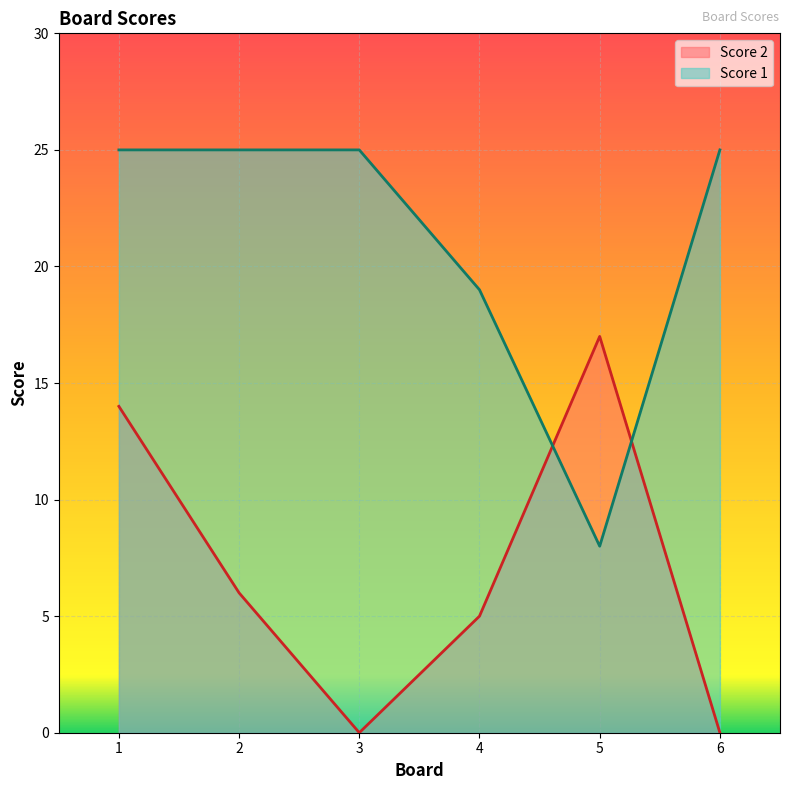

In Score 1, how many points are lower than both neighbors (excluding endpoints)?

1